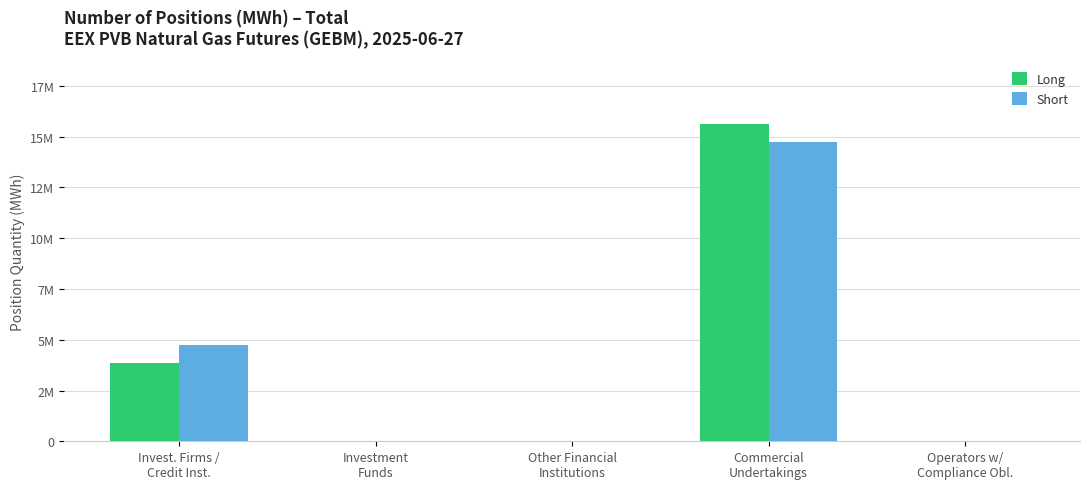

Which series has the largest range (max minus min)?

Long